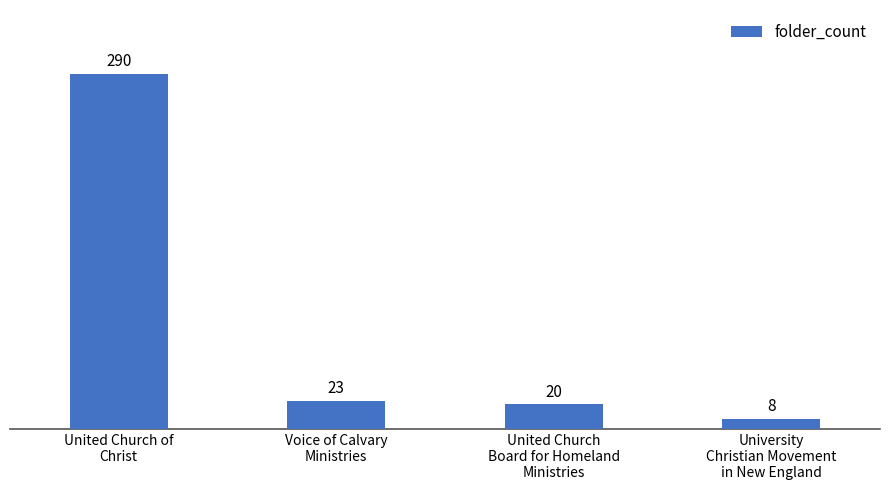

How many series are shown in this chart?

1